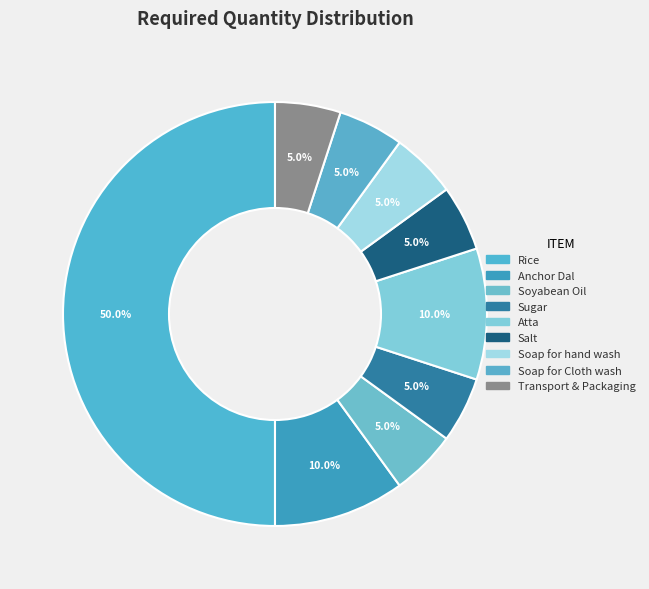

True or false: Soyabean Oil accounts for 5% of the total.

True